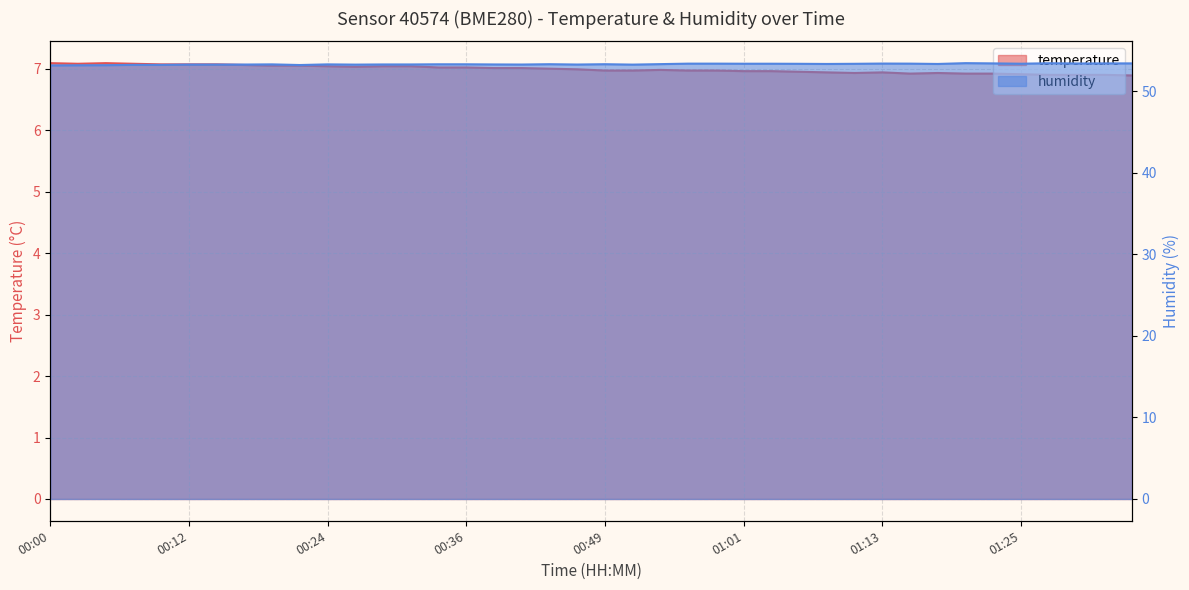

Does the chart have visible grid lines?

Yes